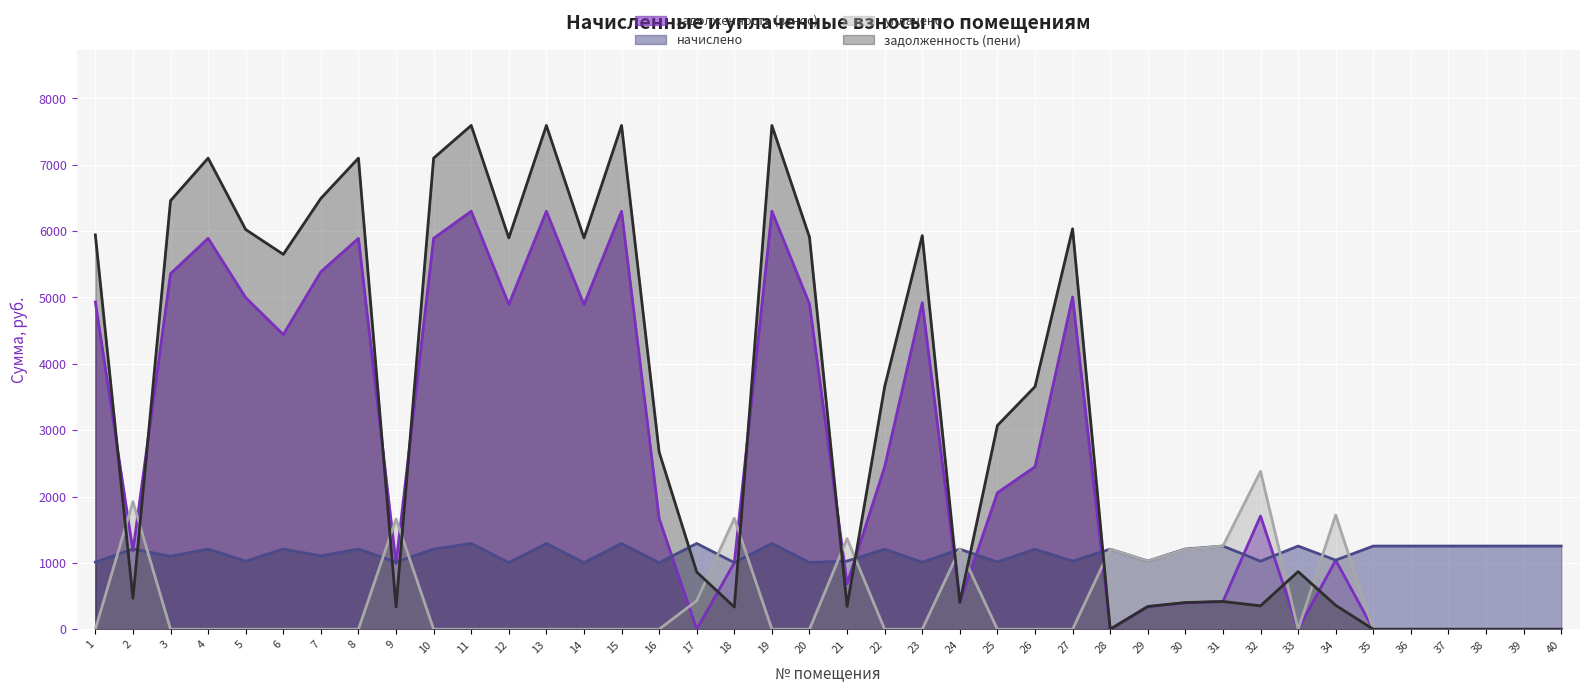

What is the difference between the задолженность (пени) values at 25 and 9?

2734.0